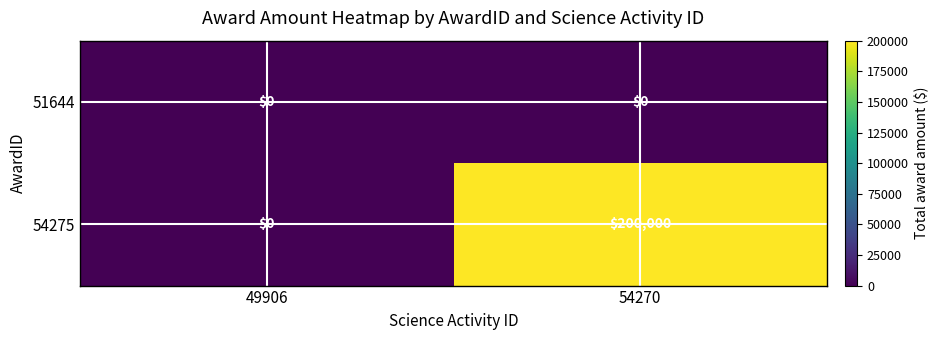

True or false: 54275 has a value of 49781 at 54270.

False